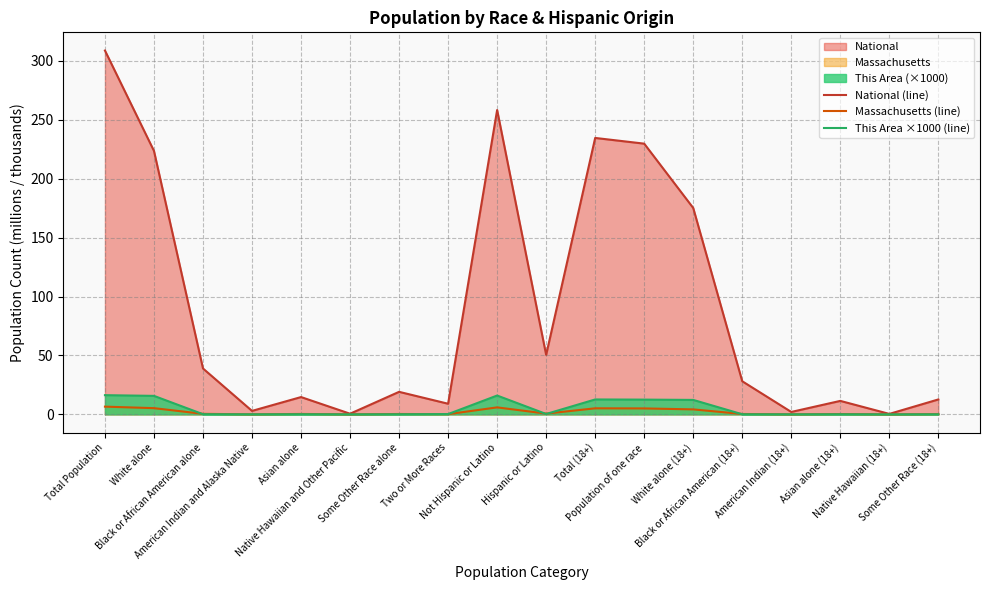

List the labels in order of National (line) value, largest first.

Total Population, Not Hispanic or Latino, Total (18+), Population of one race, White alone, White alone (18+), Hispanic or Latino, Black or African American alone, Black or African American (18+), Some Other Race alone, Asian alone, Some Other Race (18+), Asian alone (18+), Two or More Races, American Indian and Alaska Native, American Indian (18+), Native Hawaiian and Other Pacific, Native Hawaiian (18+)